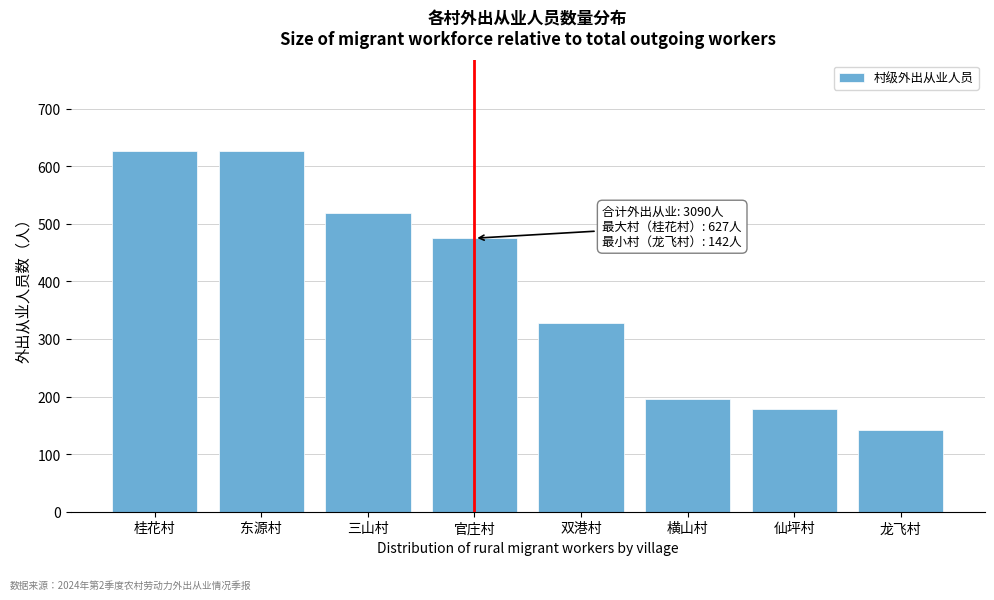

What is the minimum value shown in the chart?

142